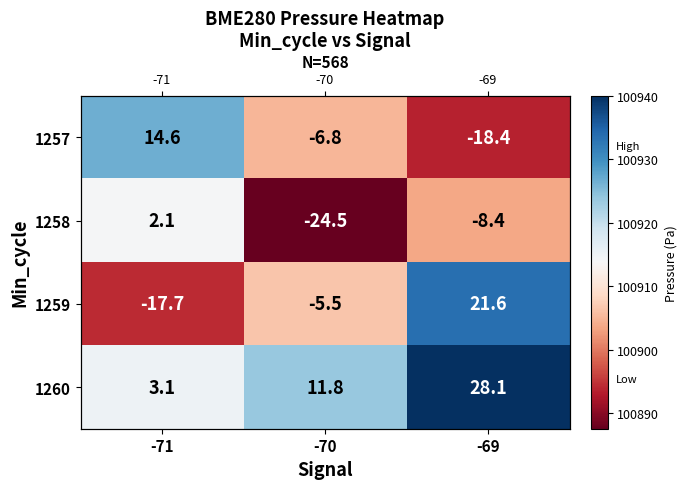

How many data points does each series have?

3